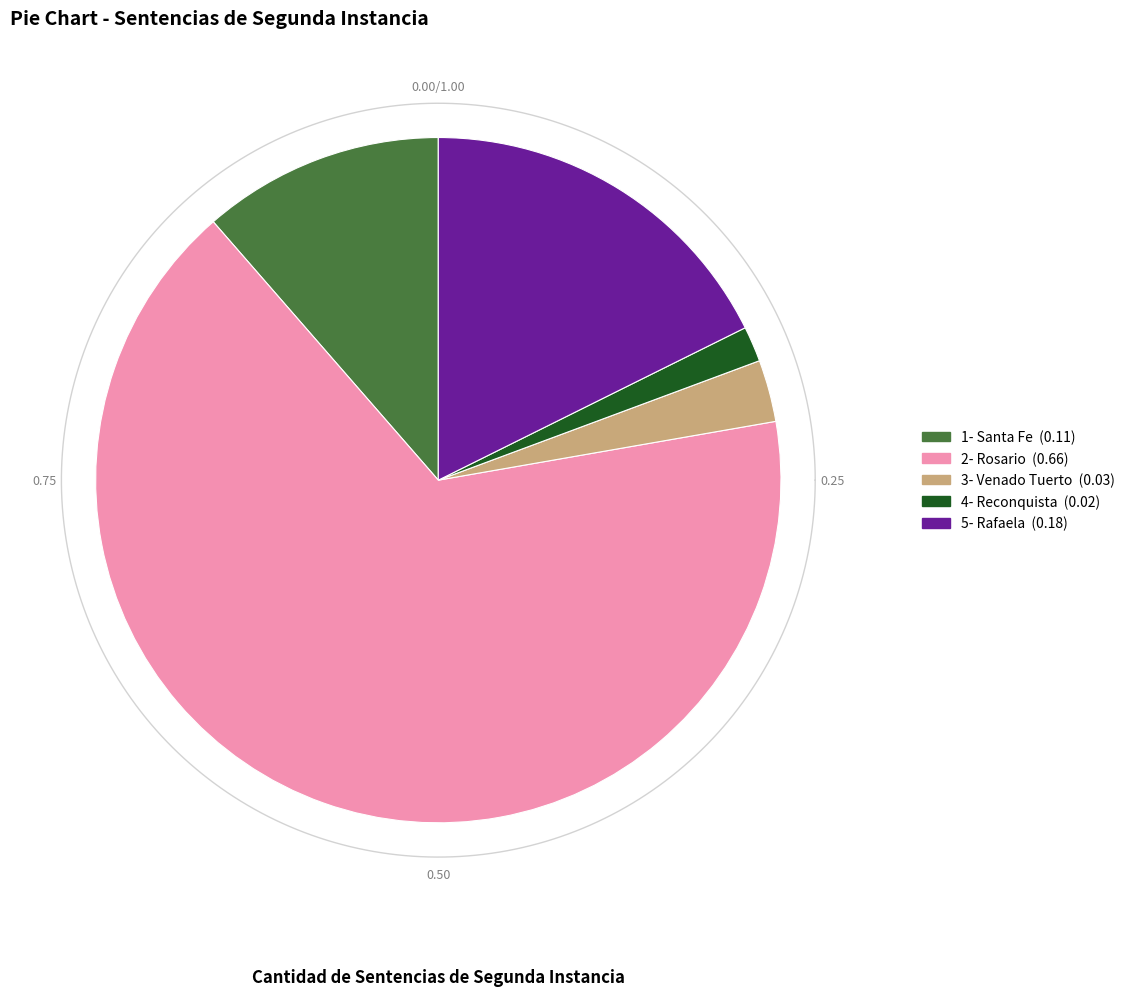

How many segments does this pie chart have?

5